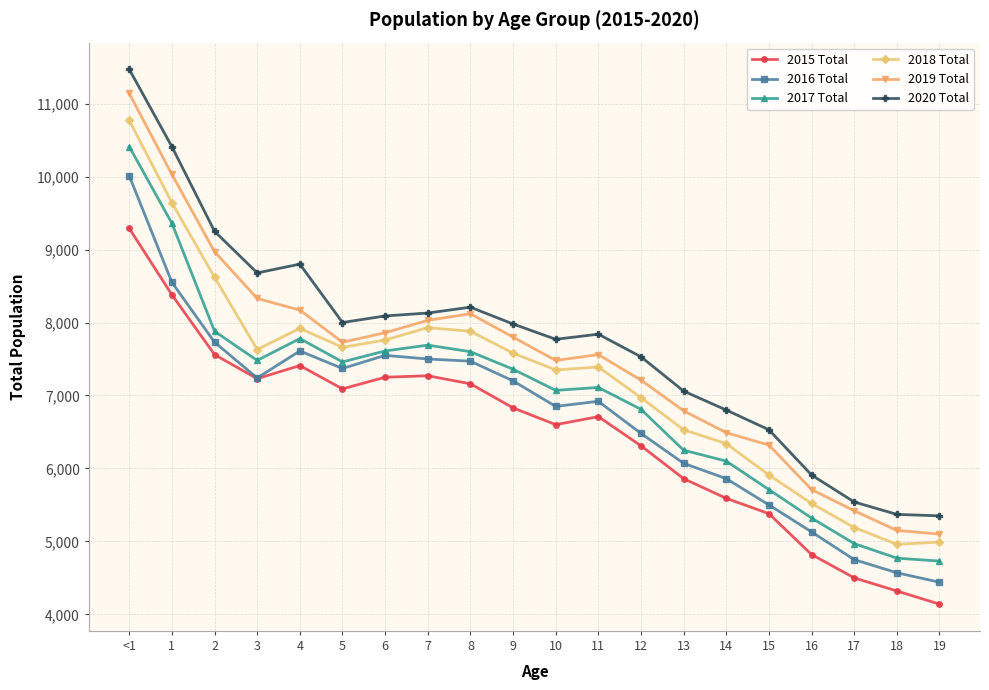

Does the chart have visible grid lines?

Yes